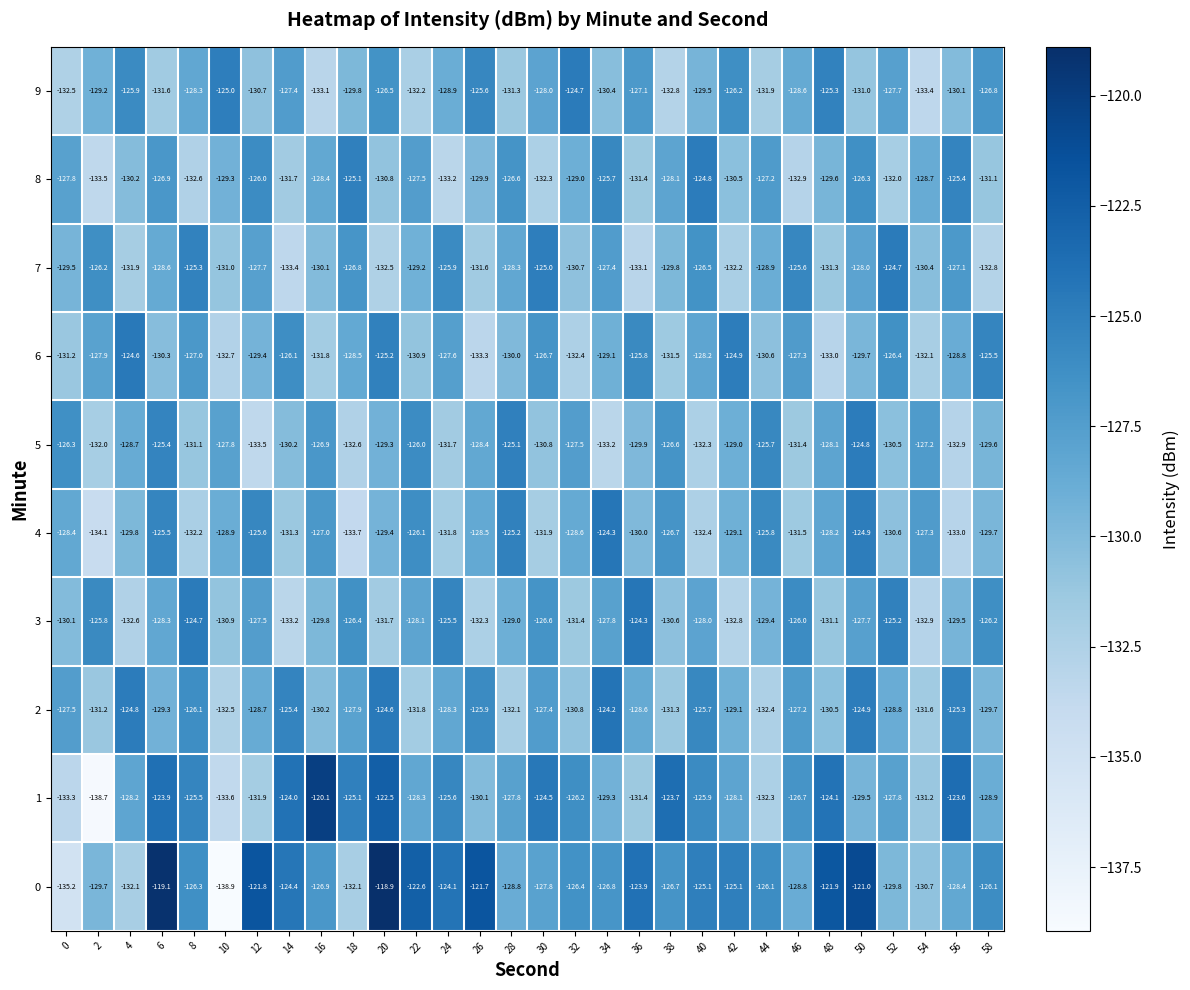

What is the approximate value of 3 at 12?

-127.5